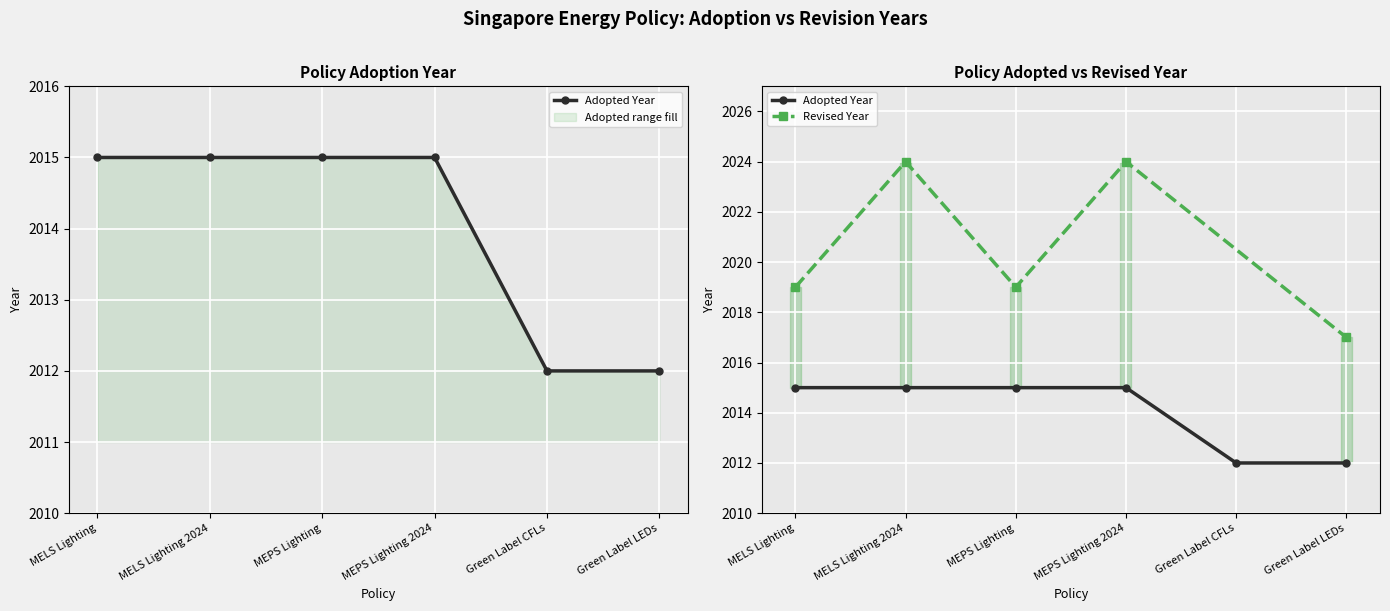

The chart shows a value of 792 at MELS Lighting 2024. True or false?

False